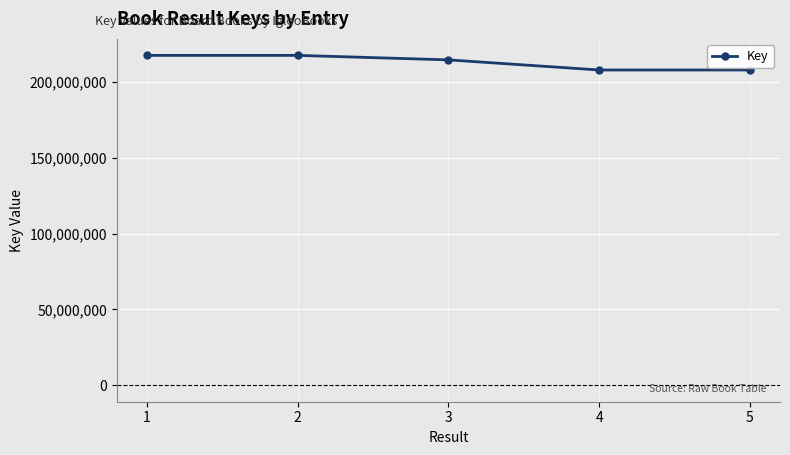

How many values are below 214439545?

2